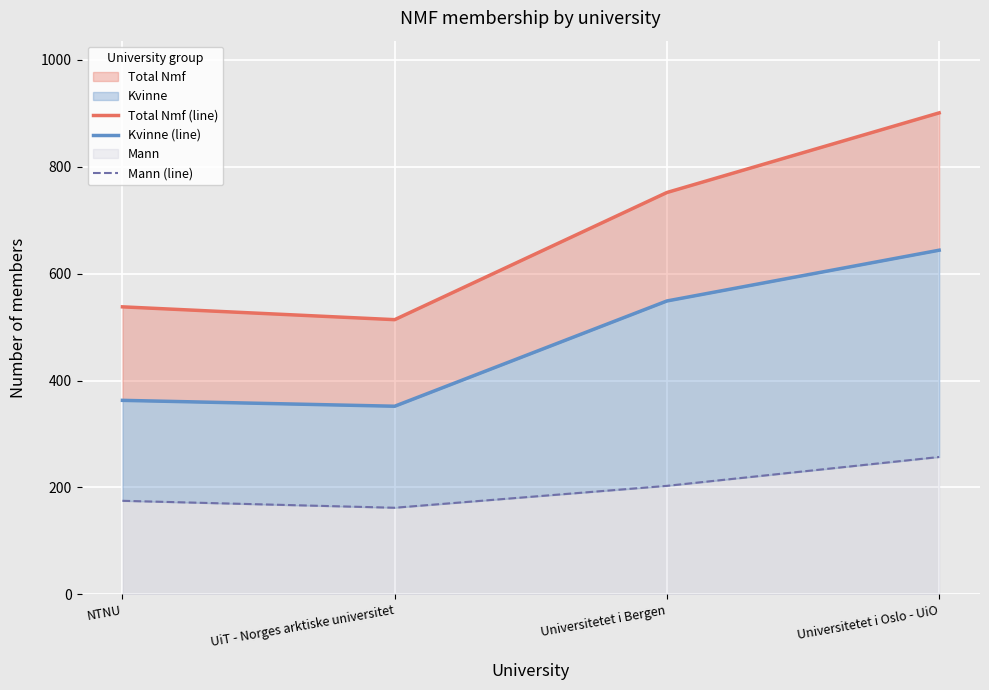

True or false: Mann (line) and Total Nmf (line) cross at least once.

False